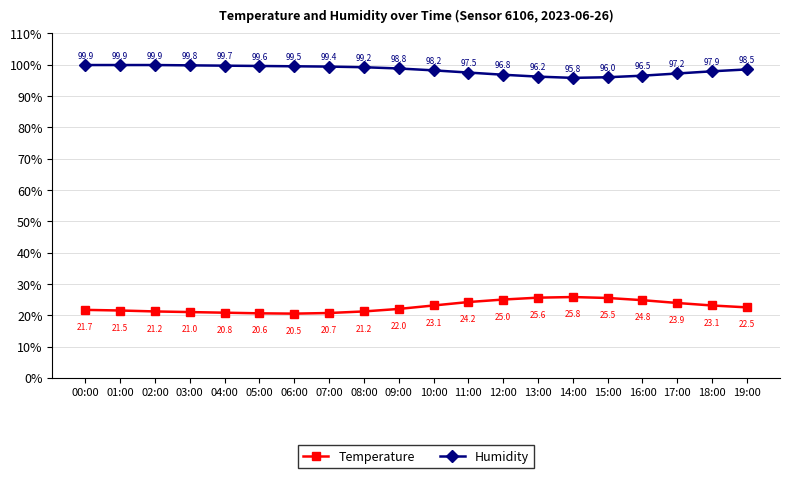

What is the difference between the highest and lowest values at 18:00?

74.8